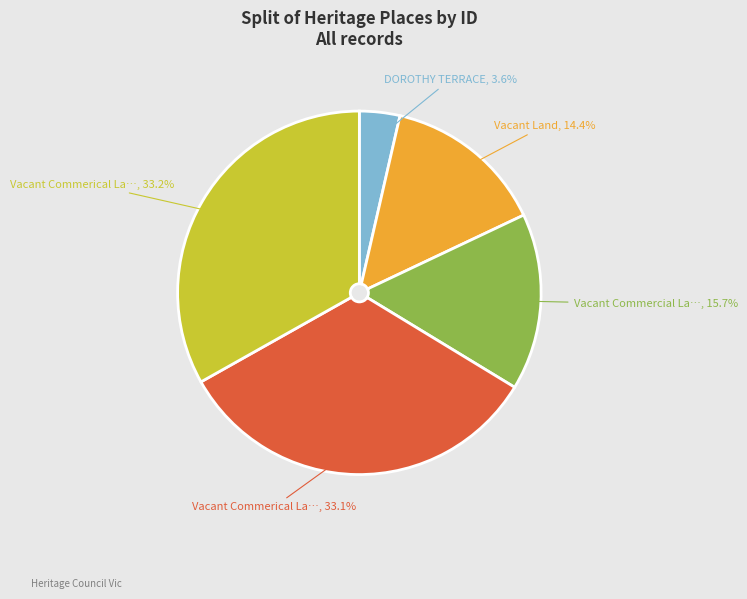

Is there a majority slice in this chart?

No